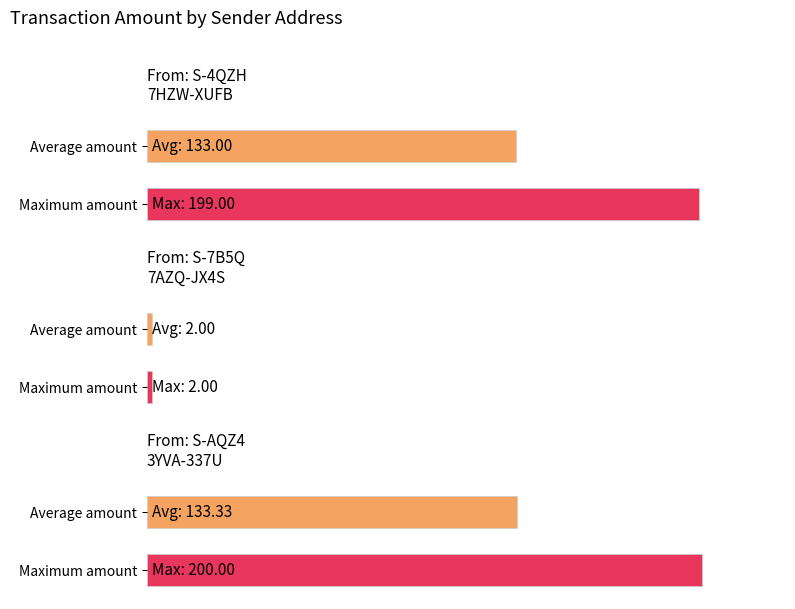

At which label does Amount first exceed 199?

S-AQZ4-3YVA-337U-8UUK4